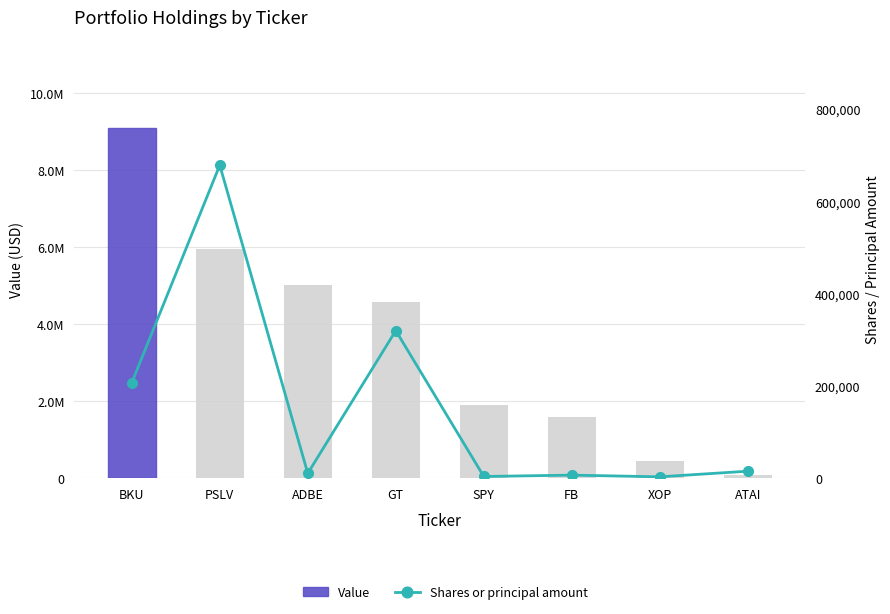

Reading left to right, transcribe all the data shown in this chart.

Value: BKU=9113000	PSLV=5953000	ADBE=5028000	GT=4577000	SPY=1897000	FB=1587000	XOP=465000	ATAI=80000
Shares or principal amount: BKU=207303	PSLV=678800	ADBE=11035	GT=320300	SPY=4200	FB=7135	XOP=3454	ATAI=15671